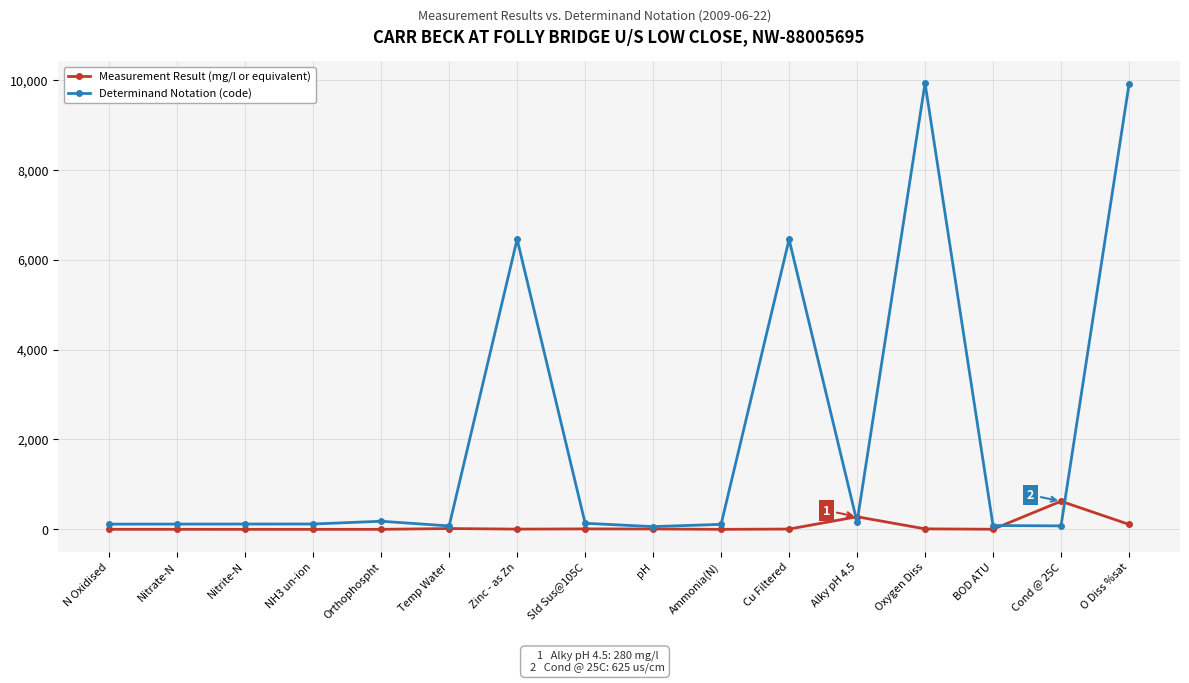

What is the label of the 4th point from the left?

NH3 un-ion